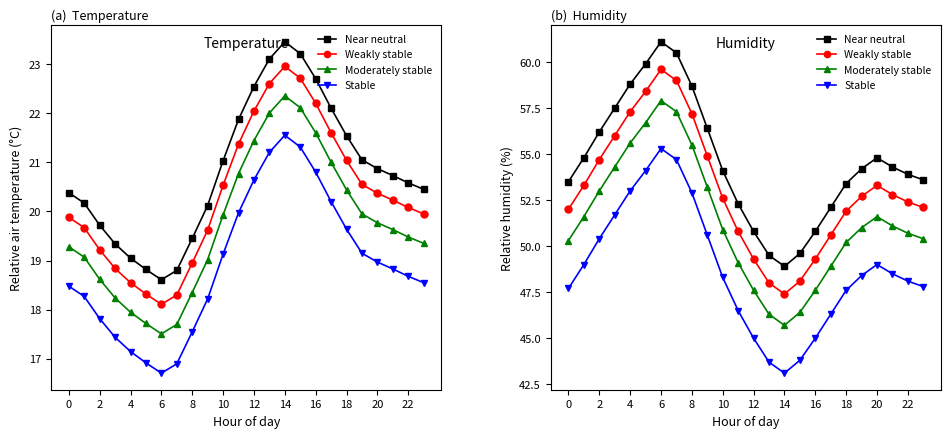

Which has a higher value, 17 or 14?

14